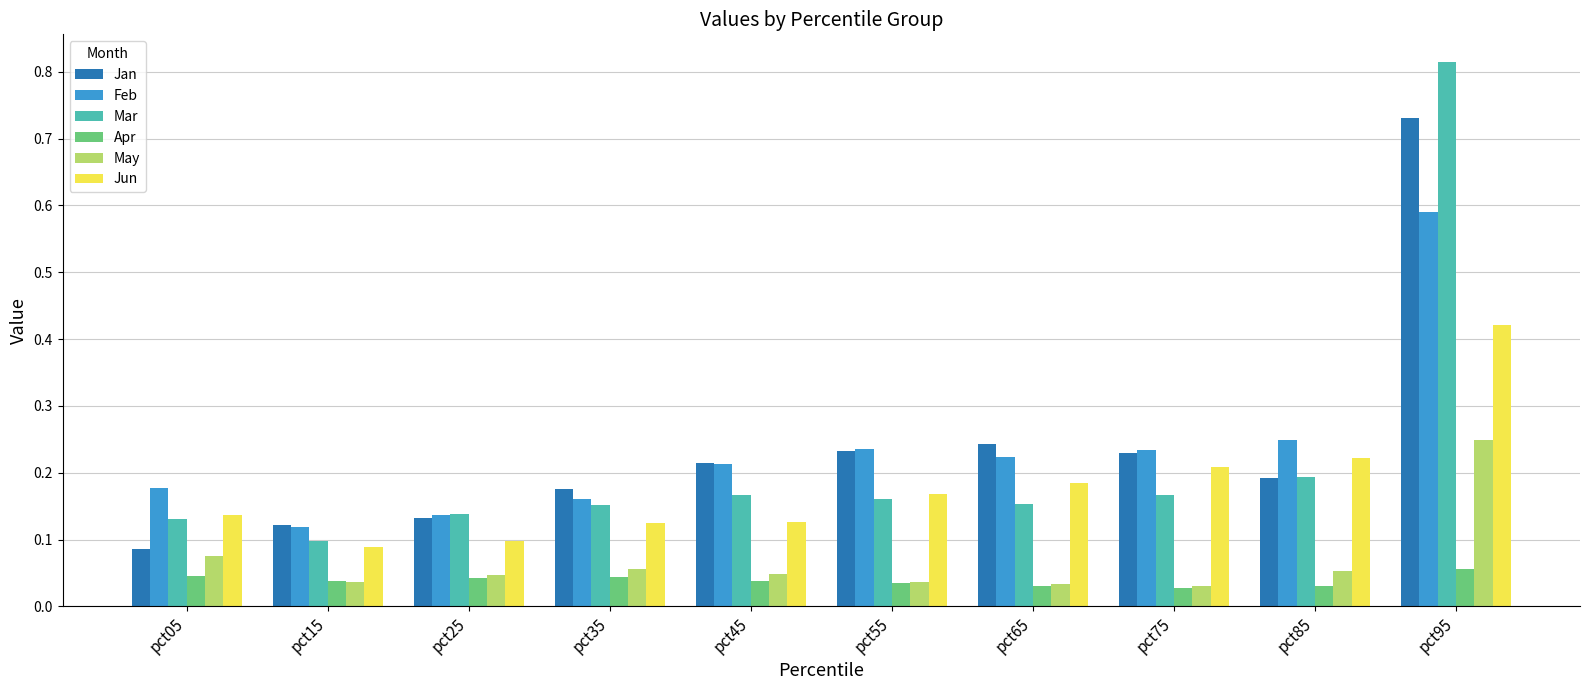

Where is Jan nearest to the value 0?

pct05